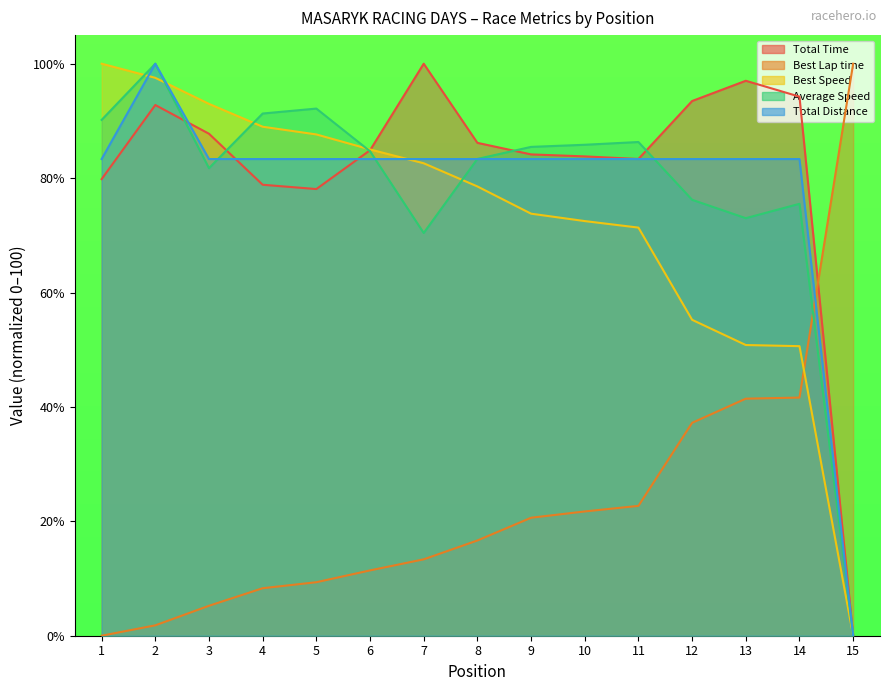

How many lines are shown in the chart?

5